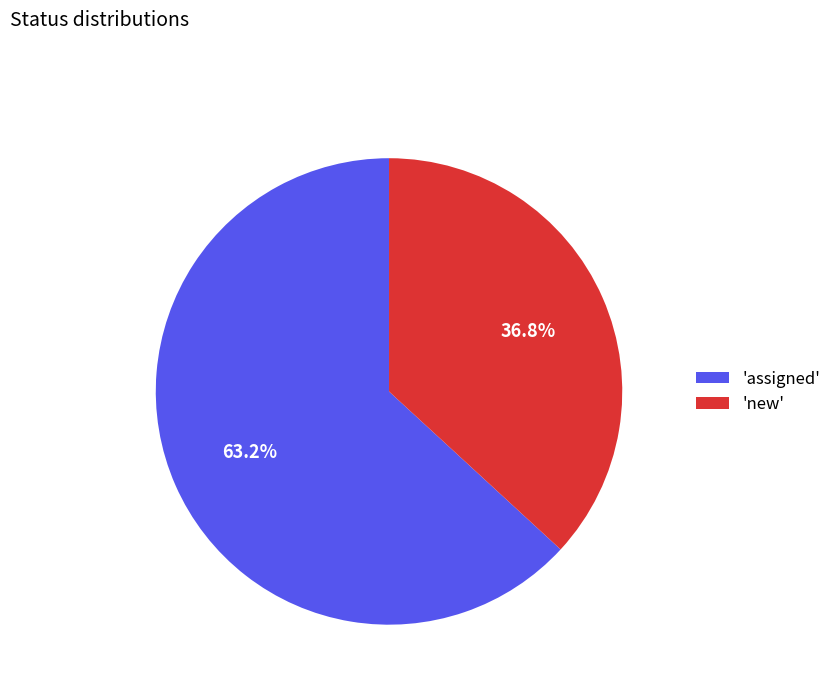

Do 'new' and 'assigned' together represent more than half of the pie?

Yes